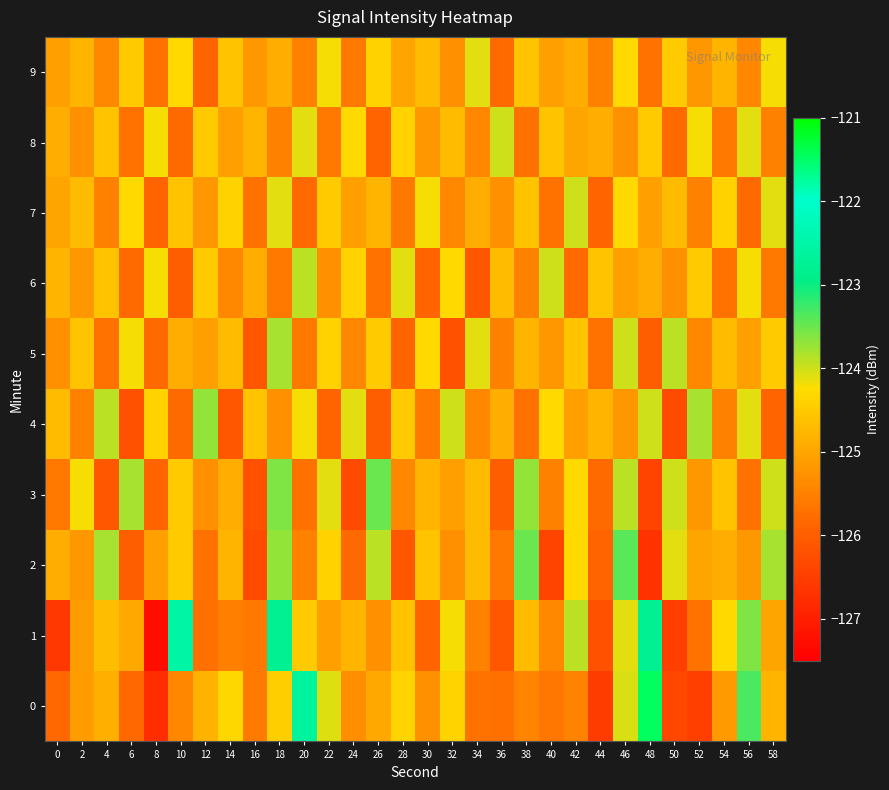

At how many categories does at least one series exceed -125?

30